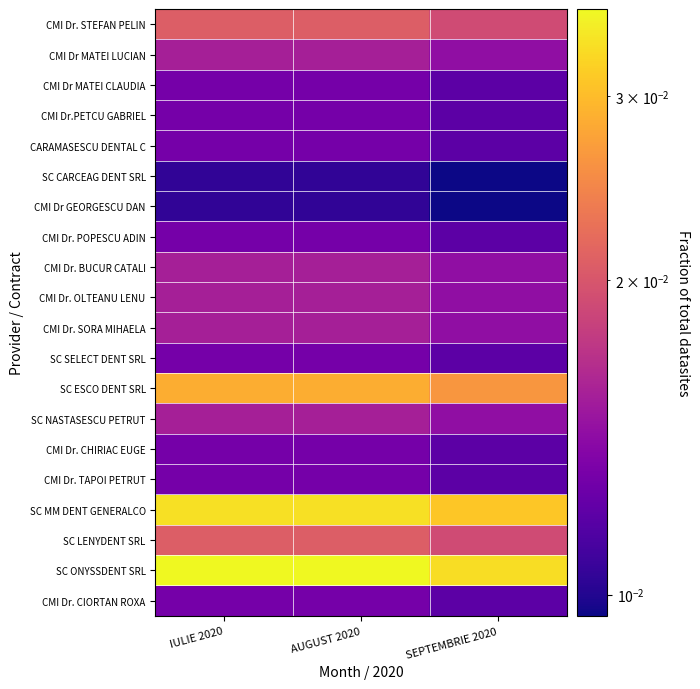

Reading left to right, transcribe all the data shown in this chart.

CMI Dr. STEFAN PELIN: IULIE 2020=0.0	AUGUST 2020=0.0	SEPTEMBRIE 2020=0.0
CMI Dr MATEI LUCIAN: IULIE 2020=0.0	AUGUST 2020=0.0	SEPTEMBRIE 2020=0.0
CMI Dr MATEI CLAUDIA: IULIE 2020=0.0	AUGUST 2020=0.0	SEPTEMBRIE 2020=0.0
CMI Dr.PETCU GABRIEL: IULIE 2020=0.0	AUGUST 2020=0.0	SEPTEMBRIE 2020=0.0
CARAMASESCU DENTAL C: IULIE 2020=0.0	AUGUST 2020=0.0	SEPTEMBRIE 2020=0.0
SC CARCEAG DENT SRL: IULIE 2020=0.0	AUGUST 2020=0.0	SEPTEMBRIE 2020=0.0
CMI Dr GEORGESCU DAN: IULIE 2020=0.0	AUGUST 2020=0.0	SEPTEMBRIE 2020=0.0
CMI Dr. POPESCU ADIN: IULIE 2020=0.0	AUGUST 2020=0.0	SEPTEMBRIE 2020=0.0
CMI Dr. BUCUR CATALI: IULIE 2020=0.0	AUGUST 2020=0.0	SEPTEMBRIE 2020=0.0
CMI Dr. OLTEANU LENU: IULIE 2020=0.0	AUGUST 2020=0.0	SEPTEMBRIE 2020=0.0
CMI Dr. SORA MIHAELA: IULIE 2020=0.0	AUGUST 2020=0.0	SEPTEMBRIE 2020=0.0
SC SELECT DENT SRL: IULIE 2020=0.0	AUGUST 2020=0.0	SEPTEMBRIE 2020=0.0
SC ESCO DENT SRL: IULIE 2020=0.0	AUGUST 2020=0.0	SEPTEMBRIE 2020=0.0
SC NASTASESCU PETRUT: IULIE 2020=0.0	AUGUST 2020=0.0	SEPTEMBRIE 2020=0.0
CMI Dr. CHIRIAC EUGE: IULIE 2020=0.0	AUGUST 2020=0.0	SEPTEMBRIE 2020=0.0
CMI Dr. TAPOI PETRUT: IULIE 2020=0.0	AUGUST 2020=0.0	SEPTEMBRIE 2020=0.0
SC MM DENT GENERALCO: IULIE 2020=0.0	AUGUST 2020=0.0	SEPTEMBRIE 2020=0.0
SC LENYDENT SRL: IULIE 2020=0.0	AUGUST 2020=0.0	SEPTEMBRIE 2020=0.0
SC ONYSSDENT SRL: IULIE 2020=0.0	AUGUST 2020=0.0	SEPTEMBRIE 2020=0.0
CMI Dr. CIORTAN ROXA: IULIE 2020=0.0	AUGUST 2020=0.0	SEPTEMBRIE 2020=0.0